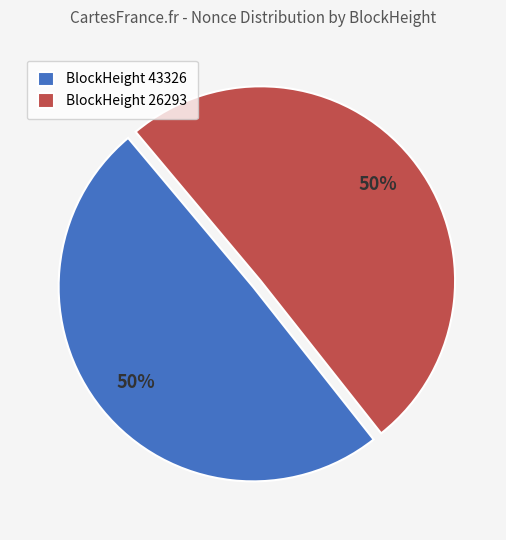

The BlockHeight 43326 slice represents 35% of the pie. True or false?

False